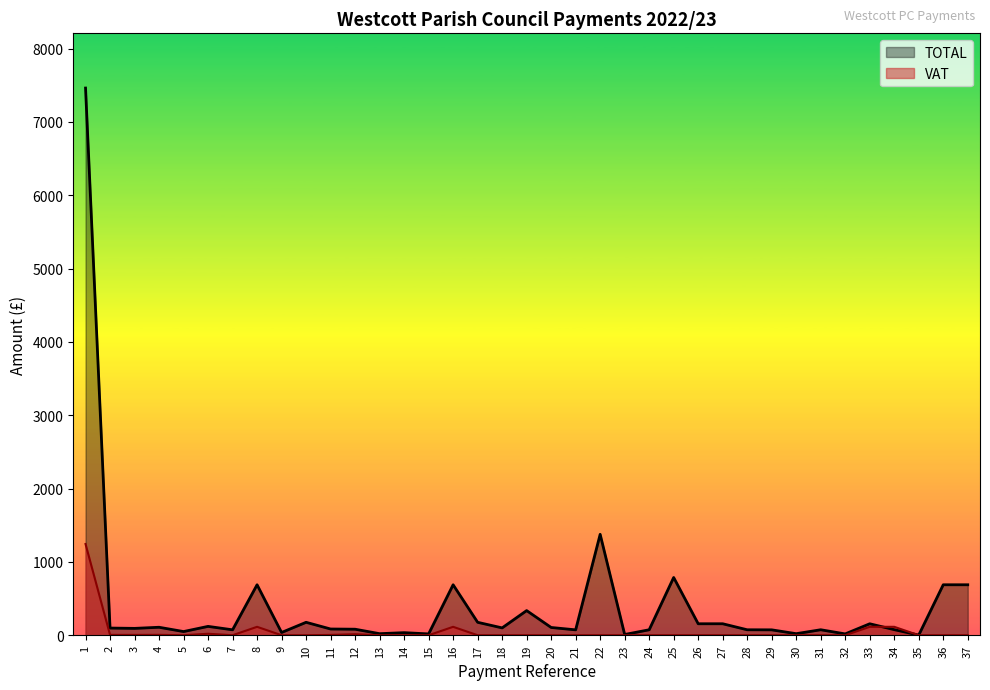

At which label does TOTAL reach its minimum?

35